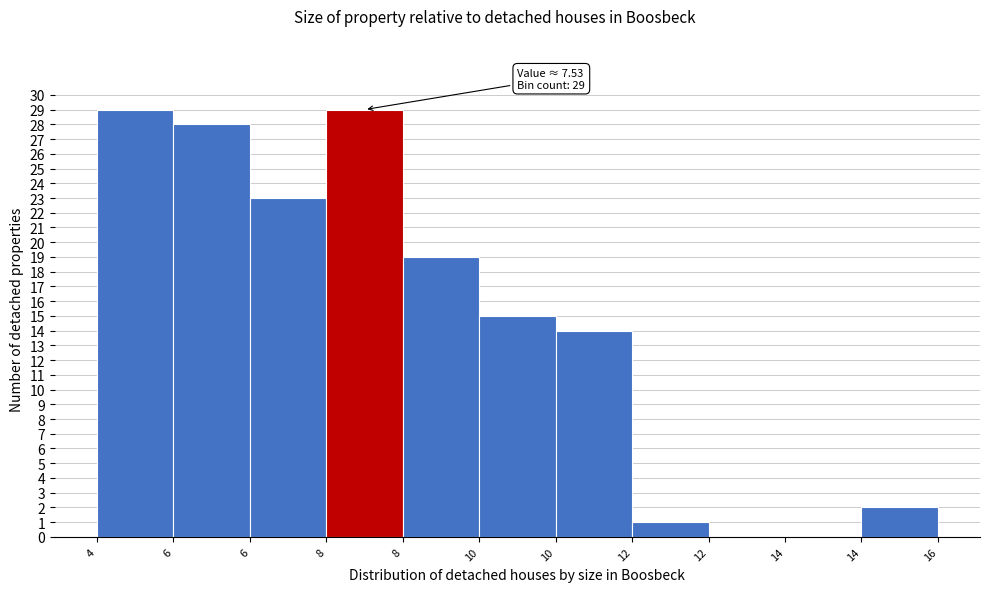

How many data points does each series have?

11